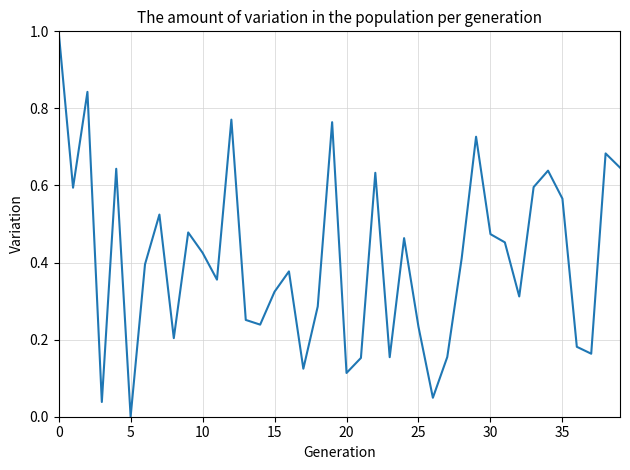

What is the greatest value displayed?

1.0